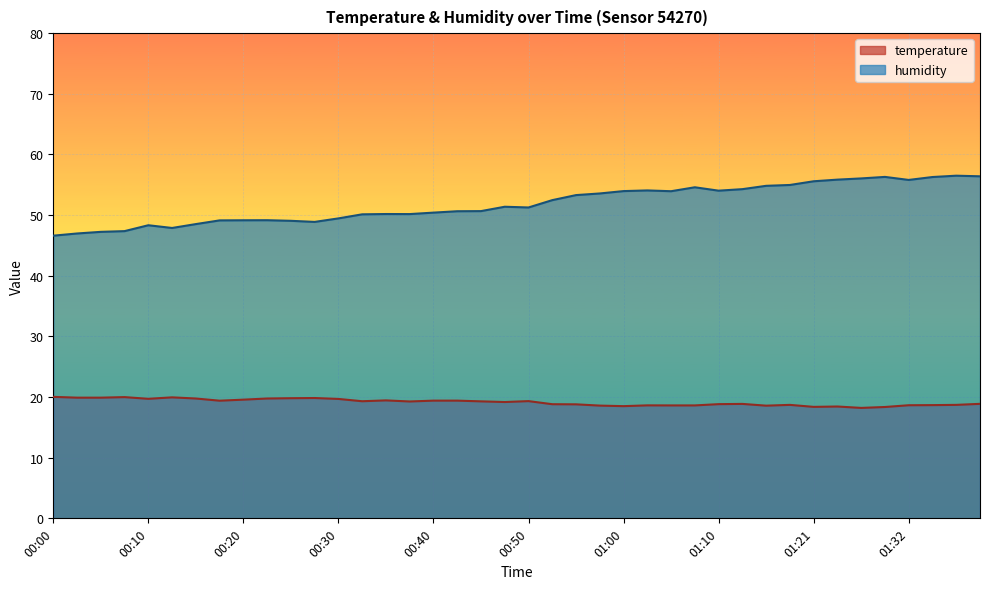

The temperature series shows 18.8 at 00:52. True or false?

True